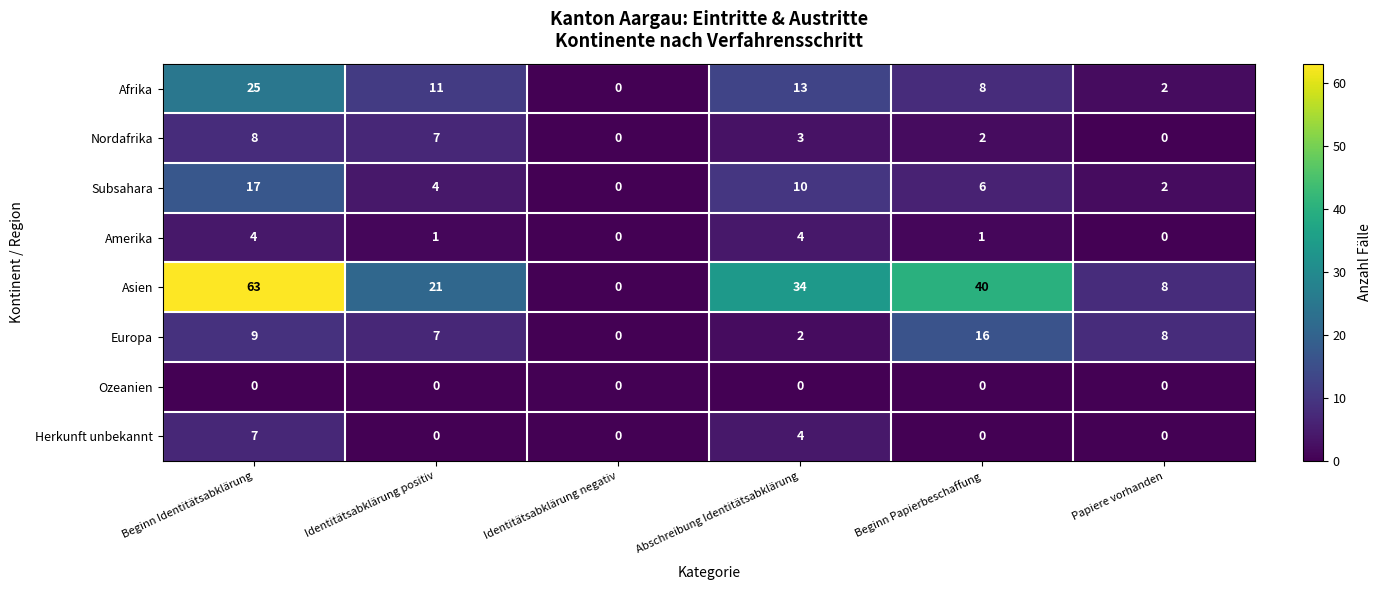

The Asien series shows 0 at Identitätsabklärung negativ. True or false?

True